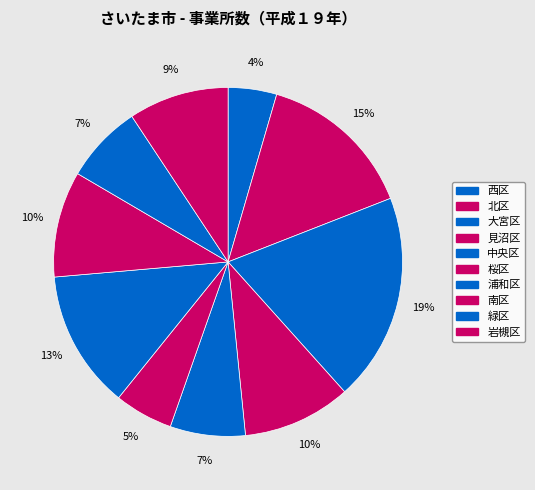

Count the number of slices in the pie.

10